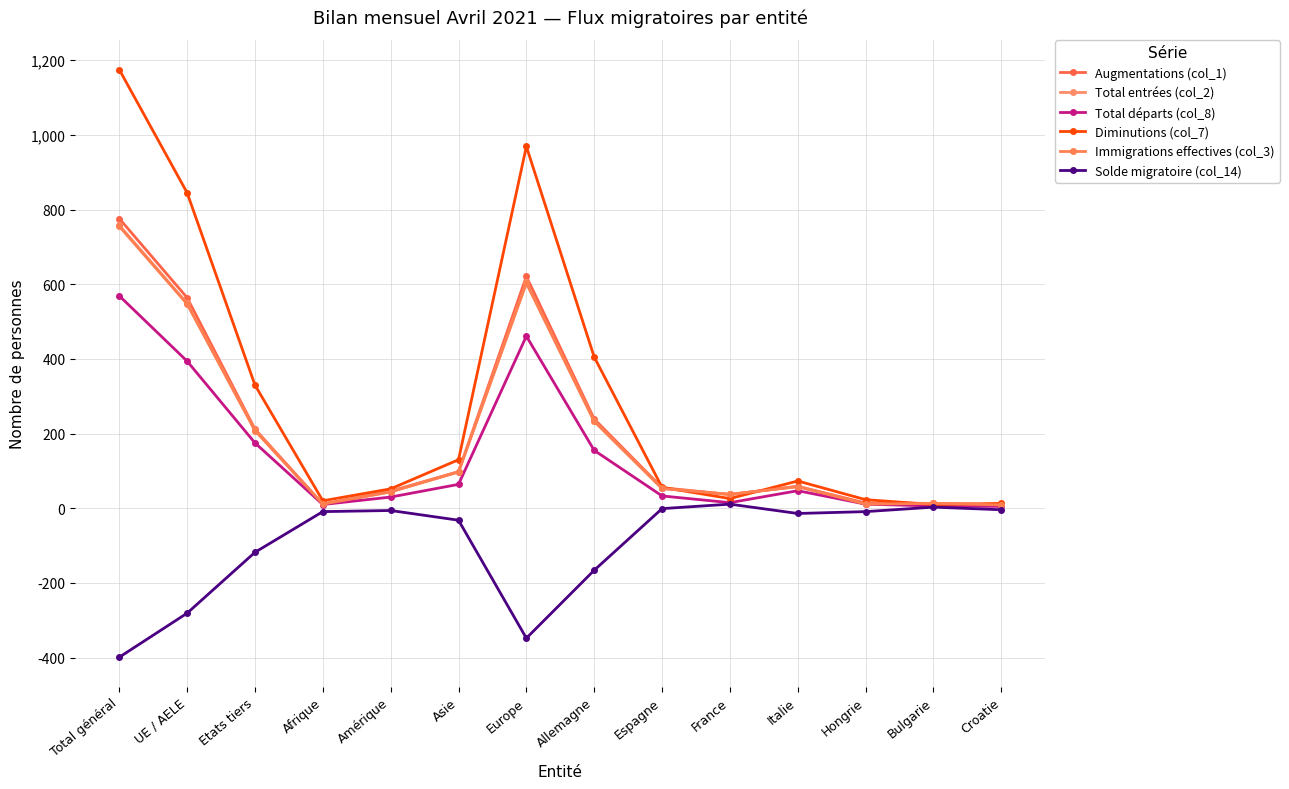

What is the total value across all series at Hongrie?

61